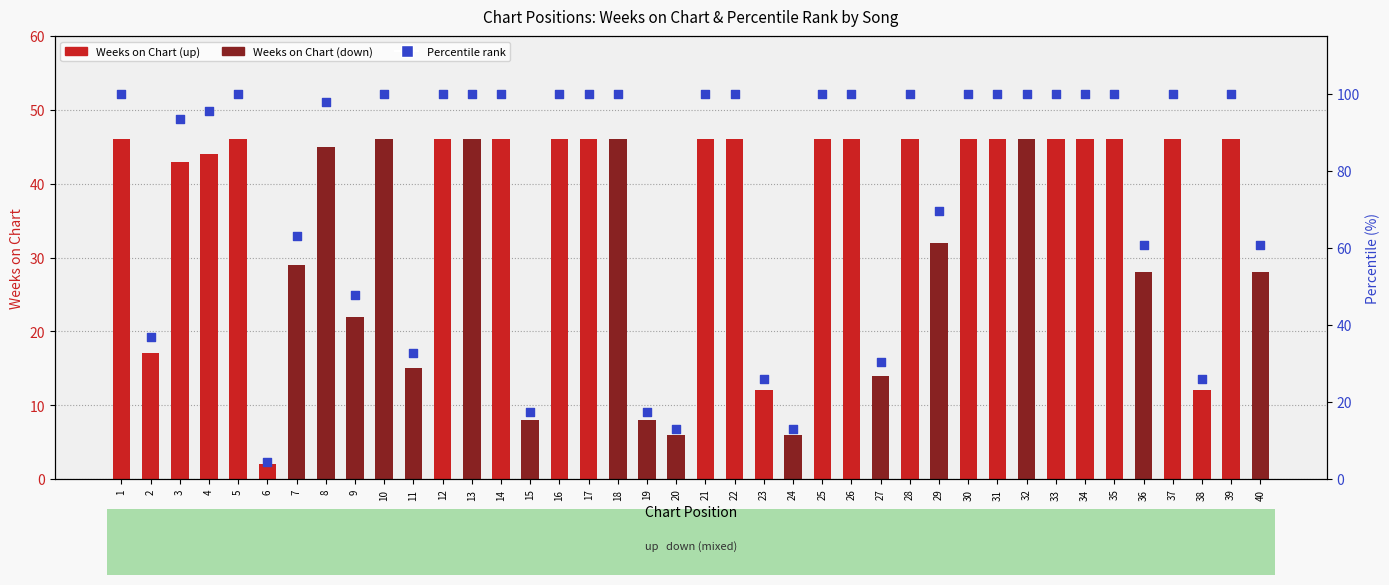

At how many categories does at least one series exceed 3?

40